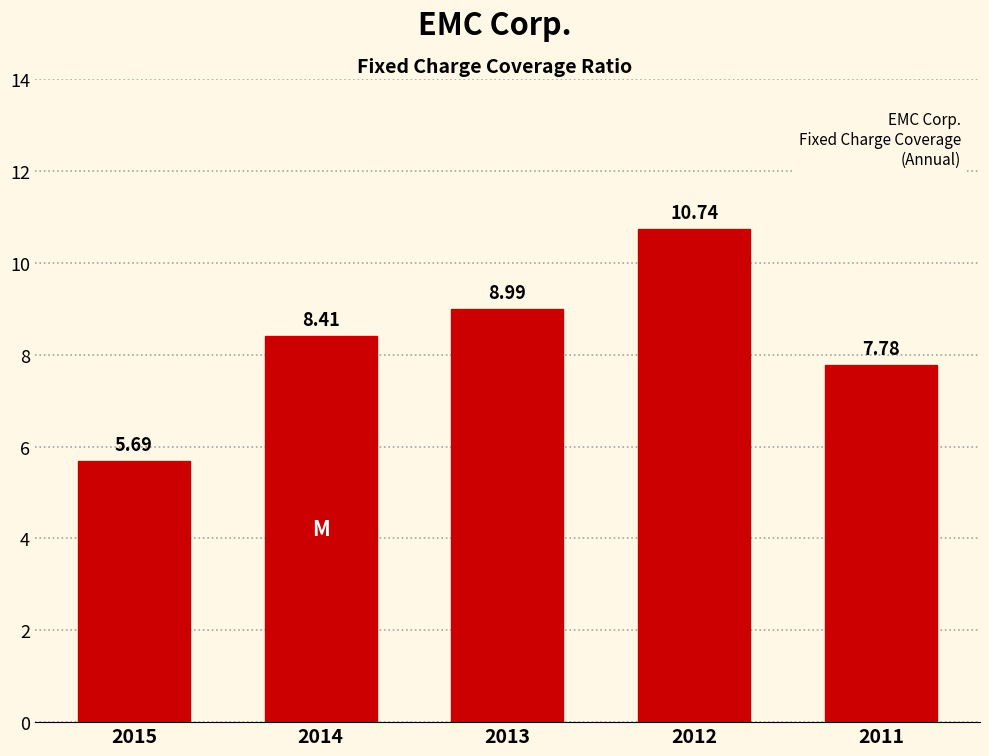

Between 2015 and 2011, which is larger?

2011